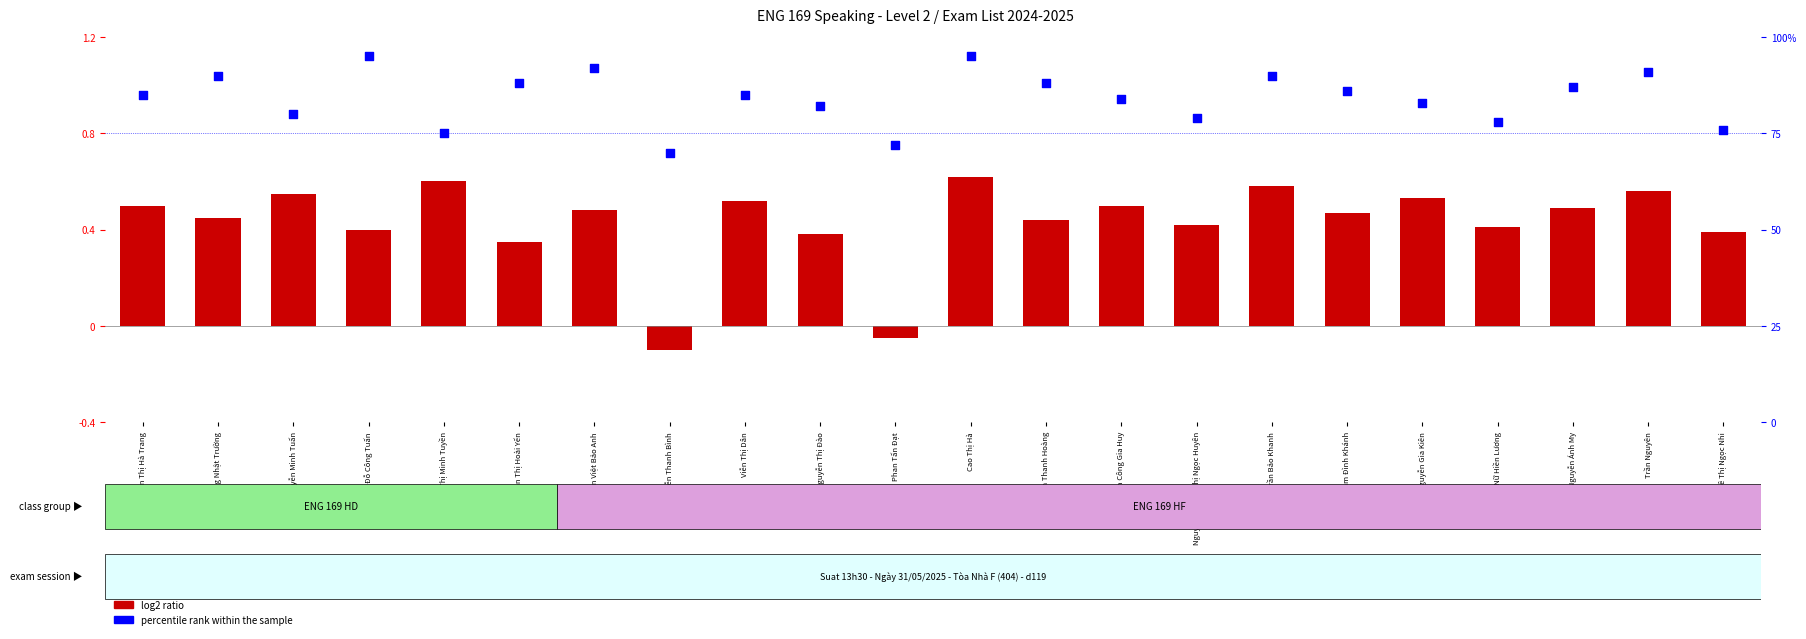

Which series has the largest total across all categories?

percentile rank within the sample